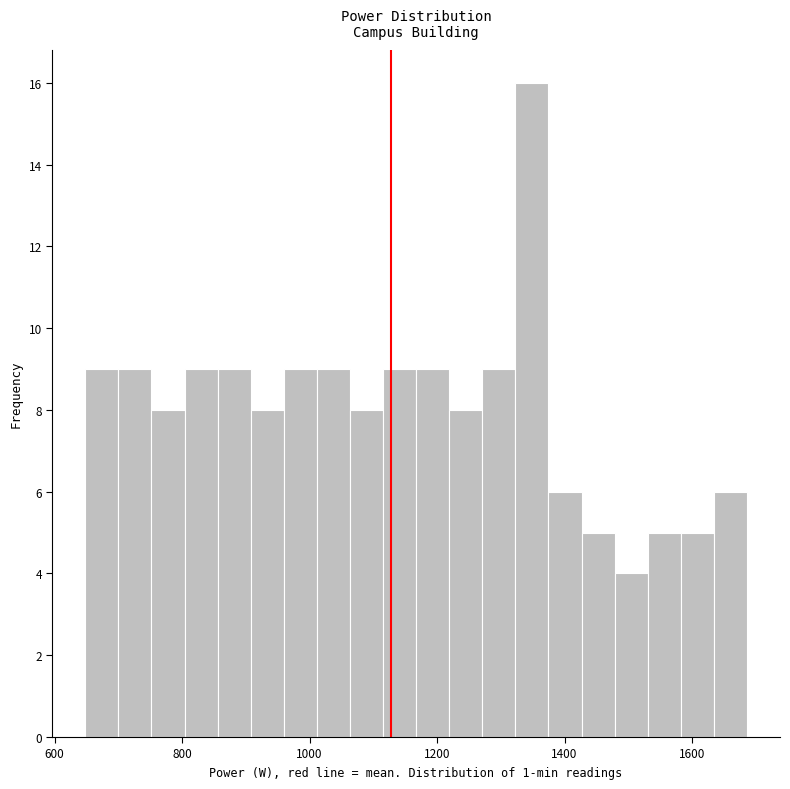

Read against the x-axis, roughly where is the centre of the tallest bar?

1340